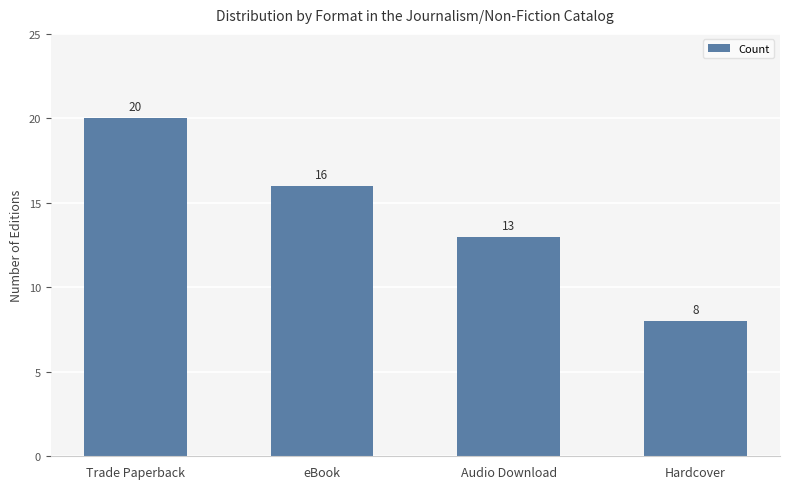

What is the value of the 2nd bar from the left?

16